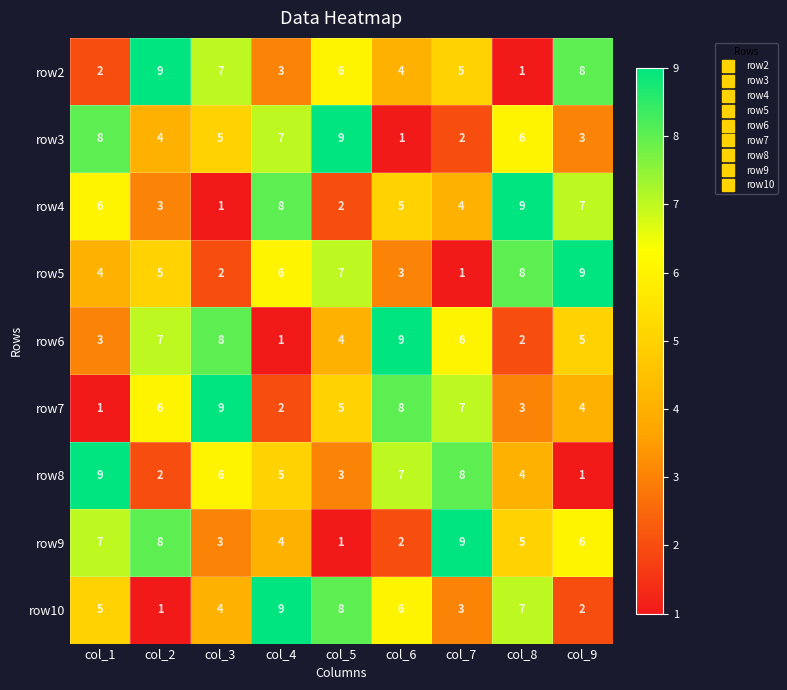

Is the value of row4 at col_2 greater than the value of row5 at col_1?

No